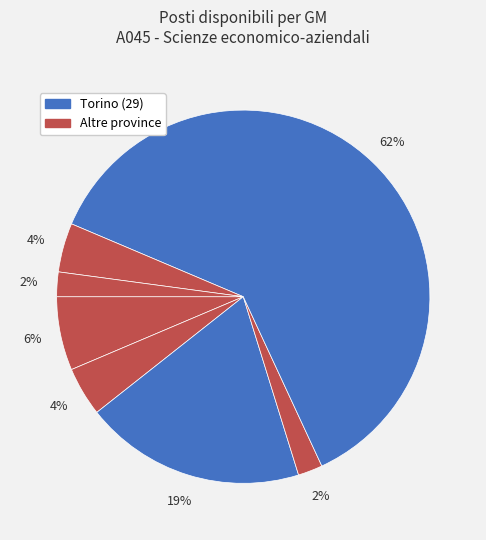

What is the largest slice in the pie chart?

Torino